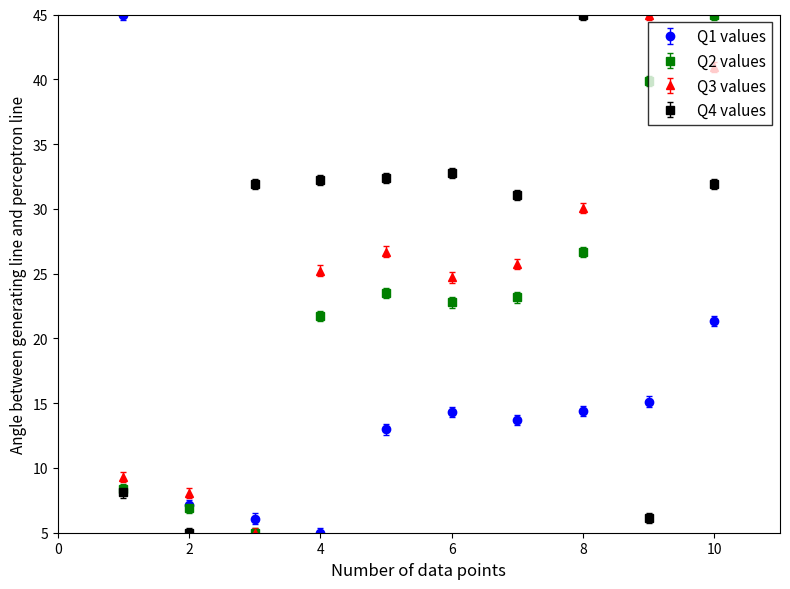

At how many categories does at least one series exceed 42?

4